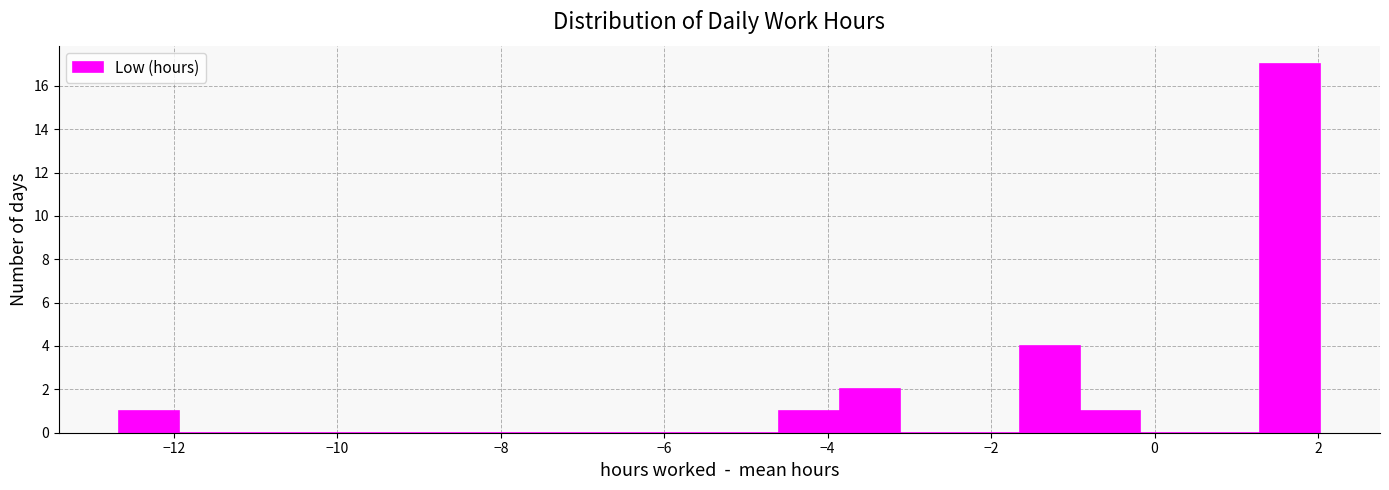

Around what value on the x-axis is the tallest bar? Give the approximate position of its centre, as read against the axis.

1.6